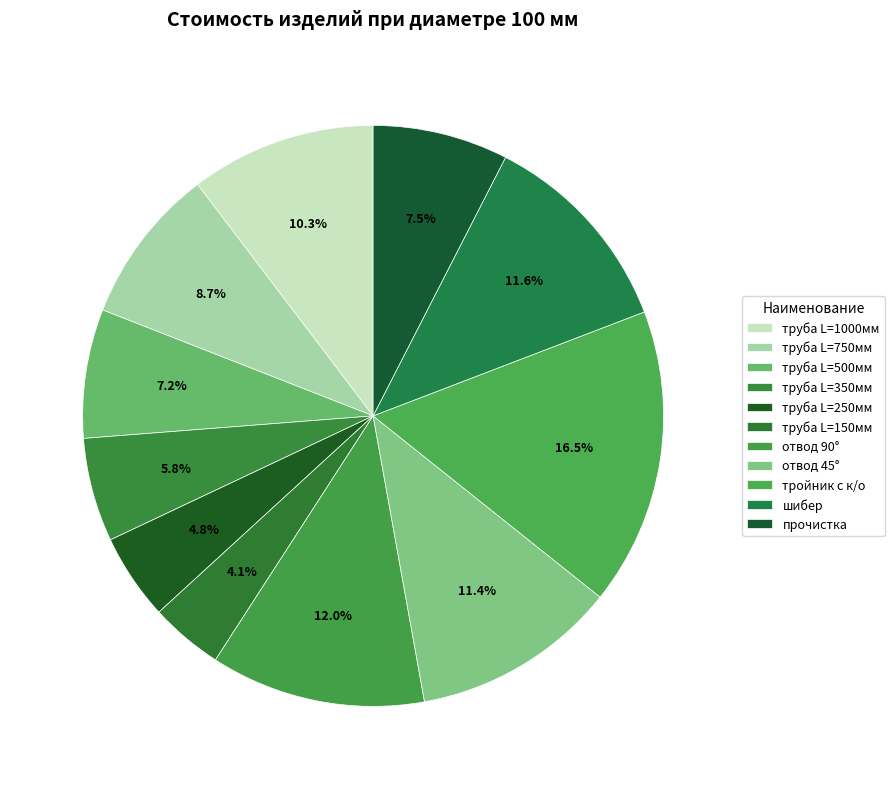

Combined, do труба L=750мм and труба L=150мм account for over 50%?

No